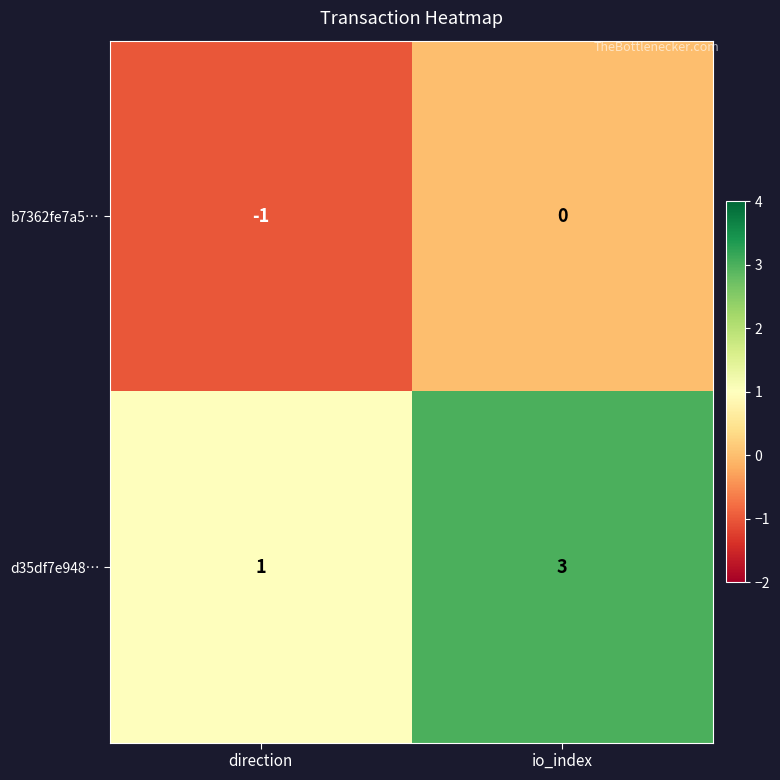

What is the sum of all d35df7e948… values?

4